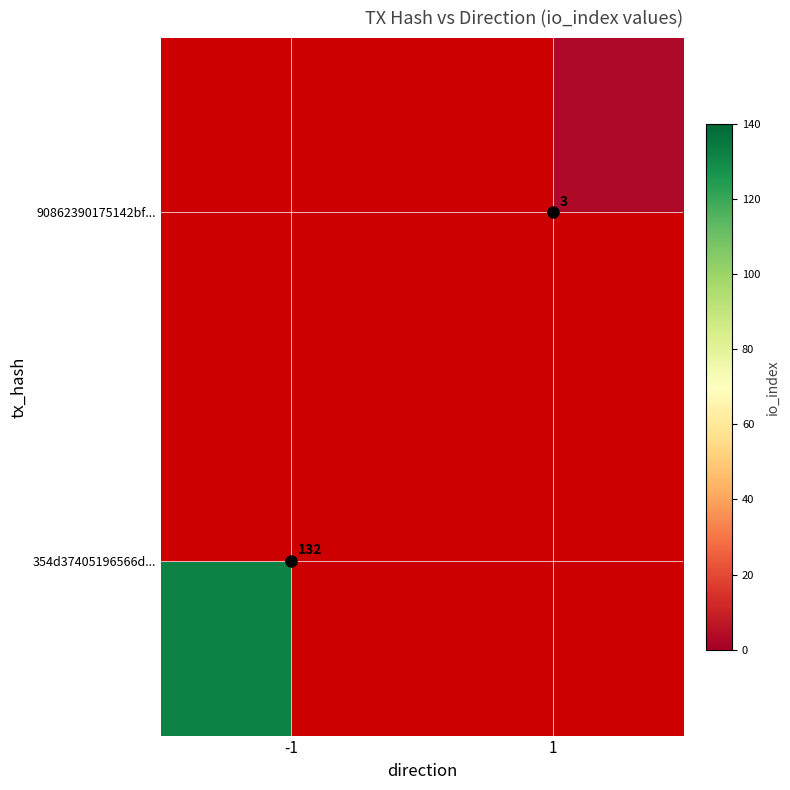

The 90862390175142bf... series shows 3 at 1. True or false?

True